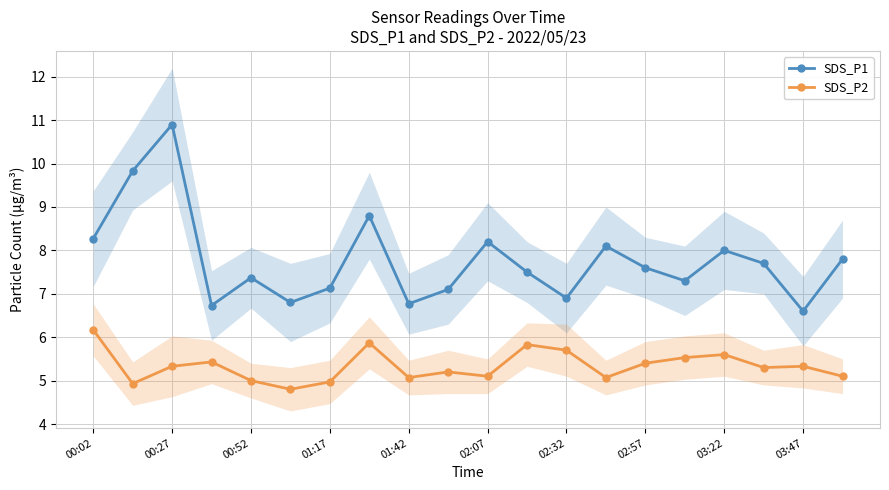

What is the difference between the SDS_P2 values at 03:47 and 02:07?

0.2